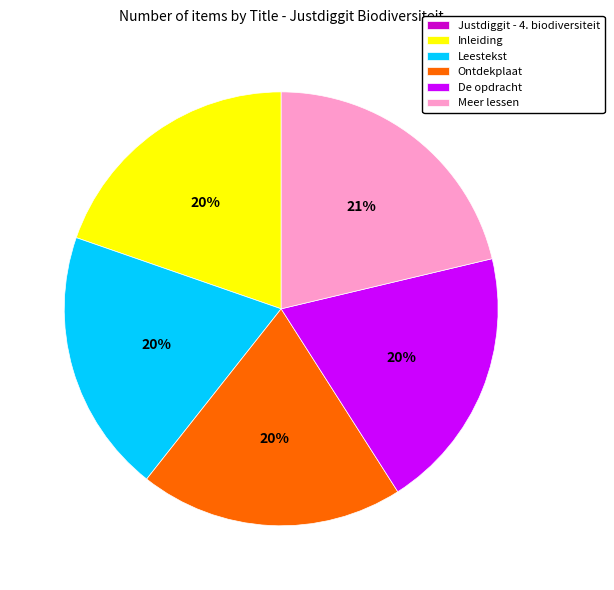

To the nearest percent, what percentage of the pie is De opdracht?

20%